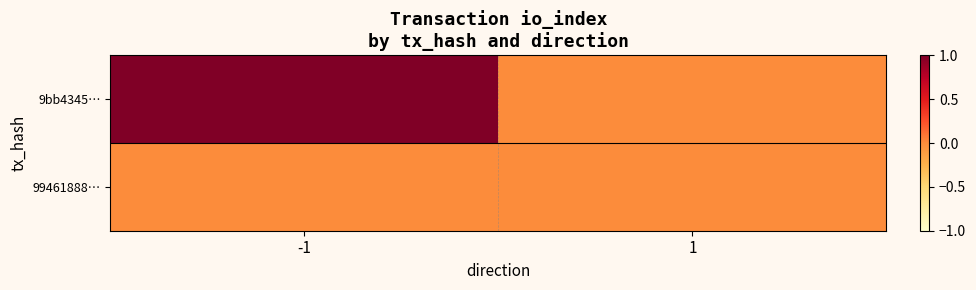

Reading right to left, extract all data points from this chart.

9bb4345…: 1=0	-1=1
99461888…: 1=0	-1=0